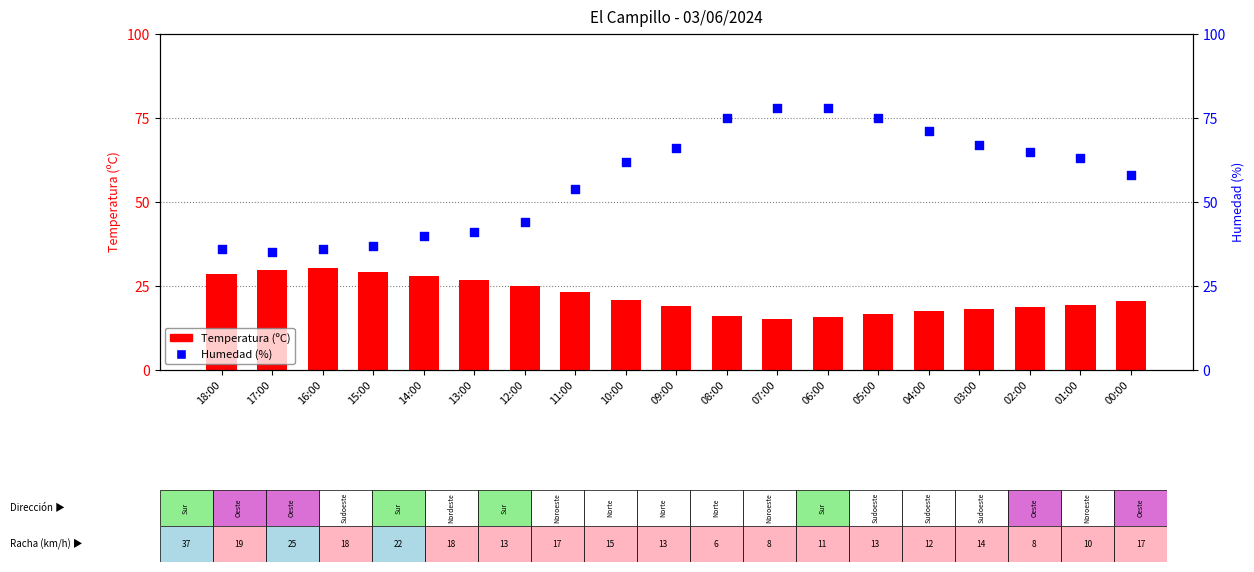

What is the total value across all series at 12:00?

69.0